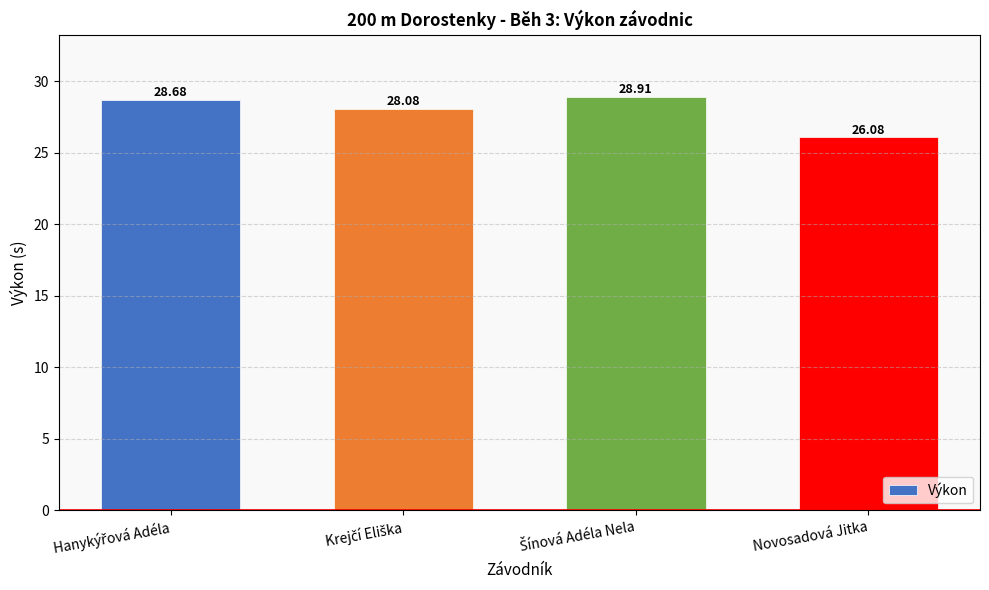

Are the bars horizontal?

No